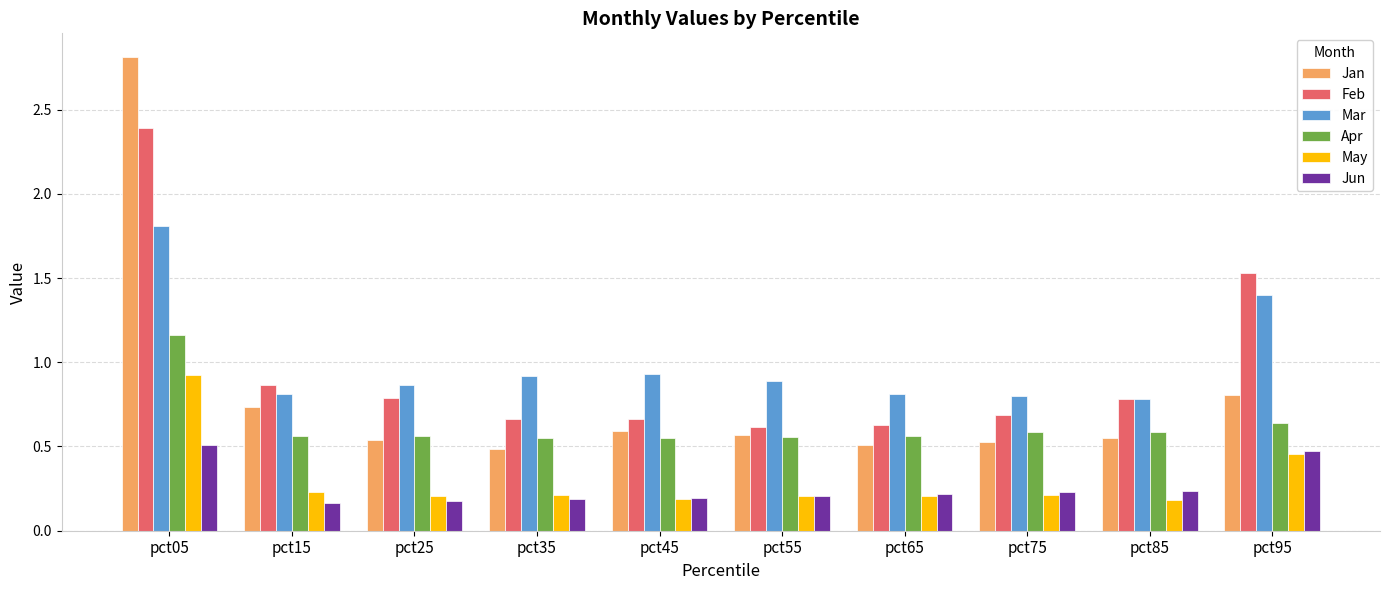

Which series has the widest spread of values?

Jan